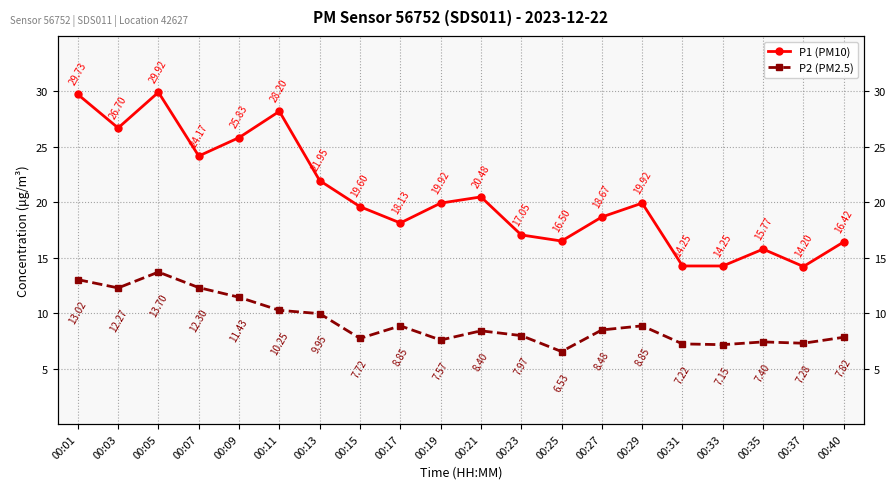

Which series has the widest spread of values?

P1 (PM10)